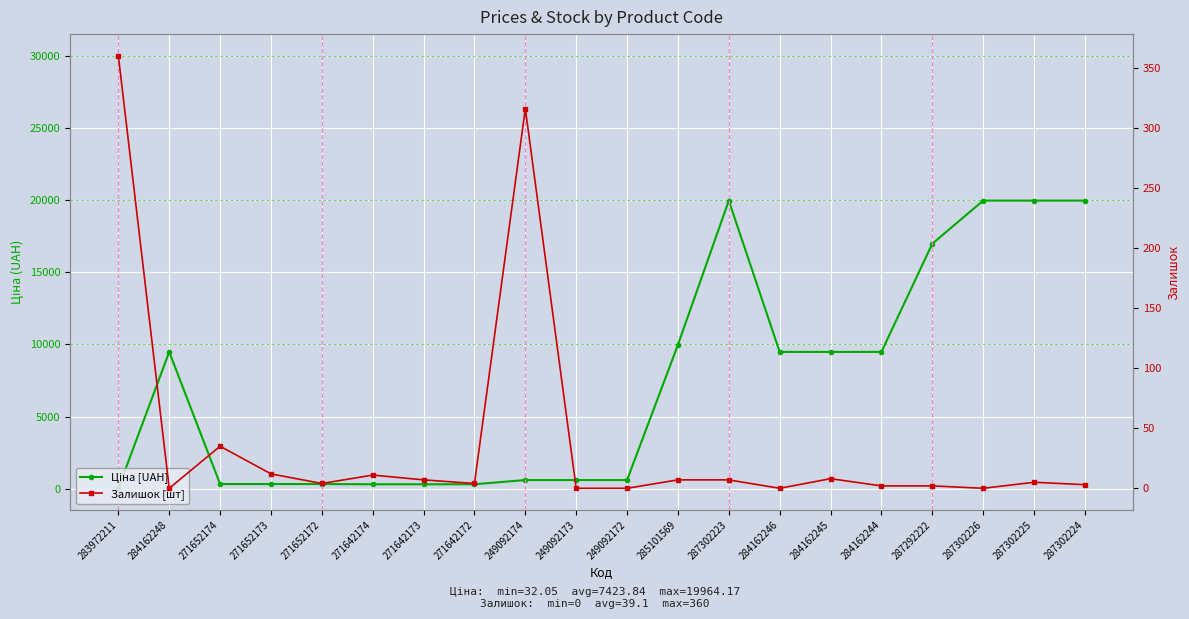

What is the spread (max minus min) of values at 271652172?

320.8